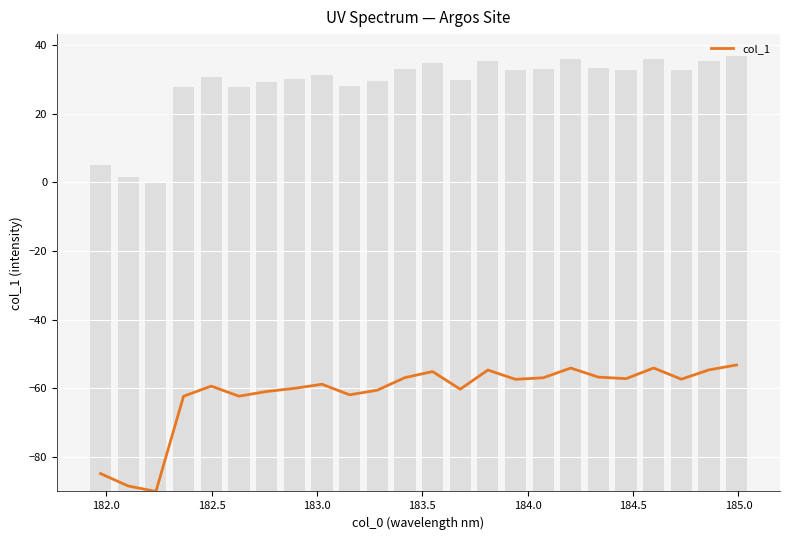

What is the maximum value shown in the chart?

-53.2